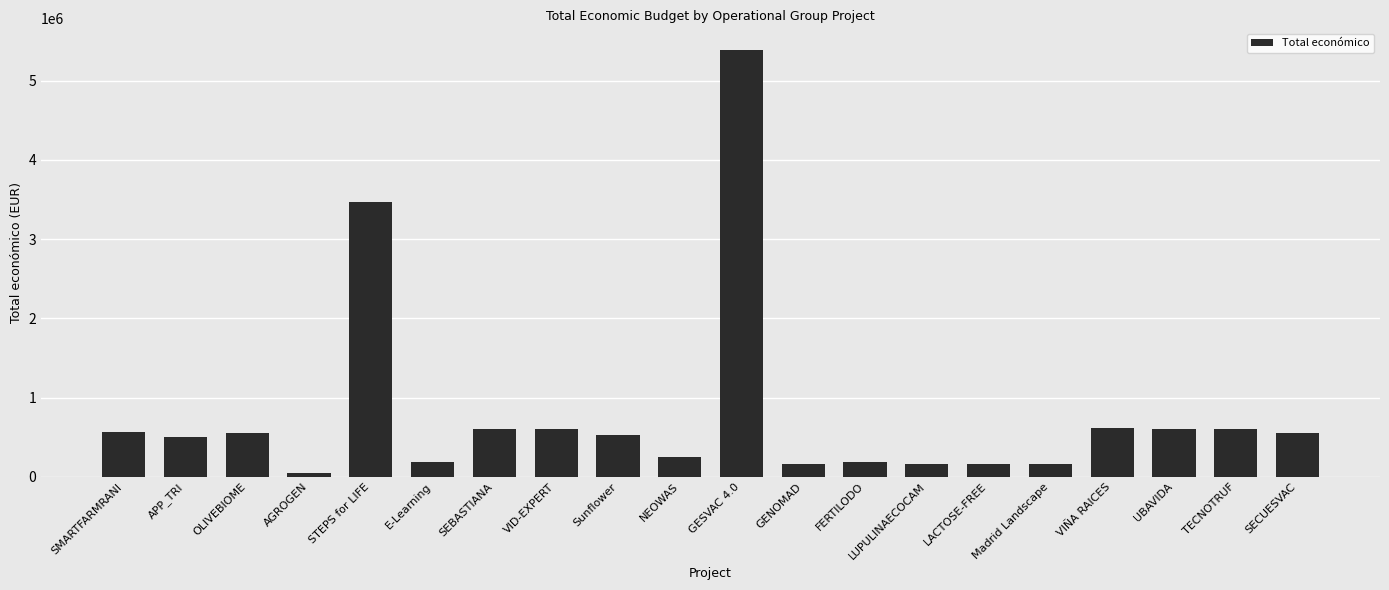

The value at VID-EXPERT is 599444. True or false?

True